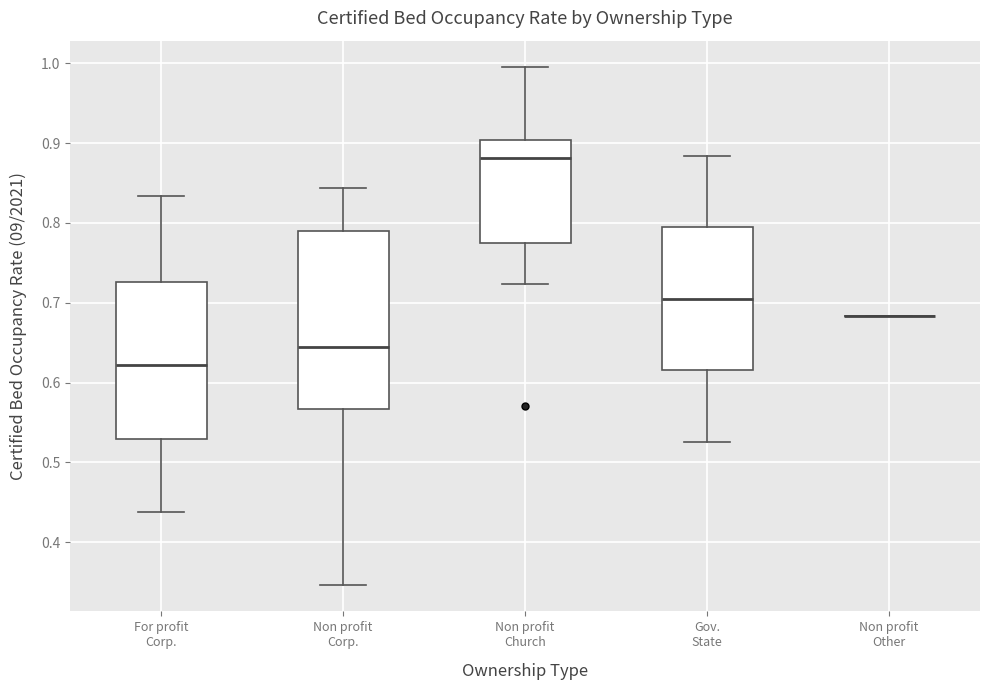

Where does the median line of the box for For profit Corp. sit on the y-axis? The values are not printed on the chart, so give them approximately, as read against the axis.

0.62